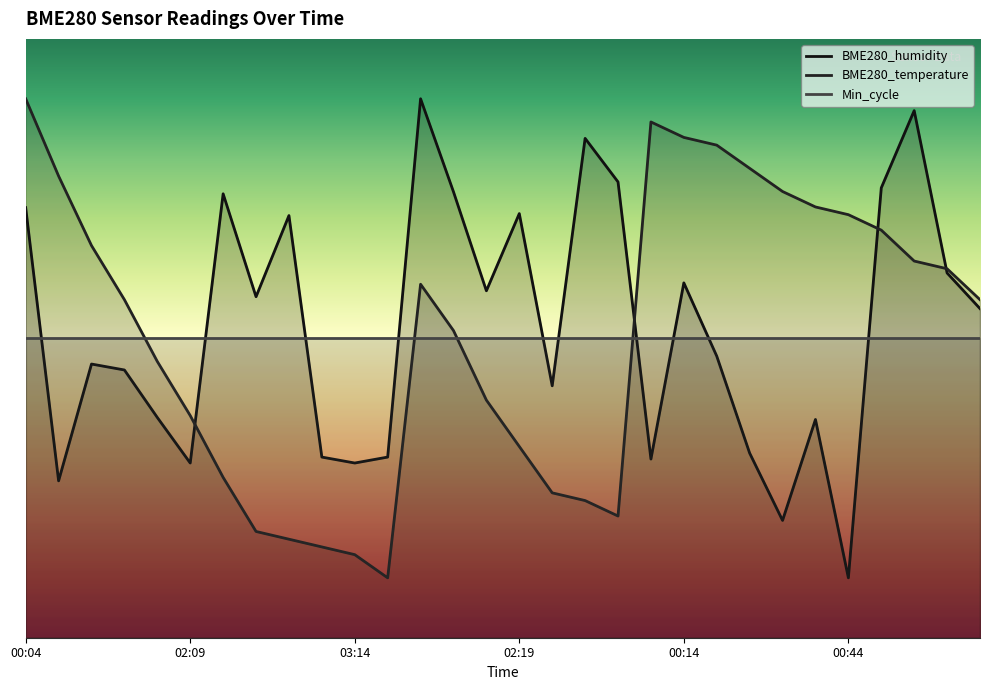

What is the difference between the highest and lowest values at 00:24?

47.6